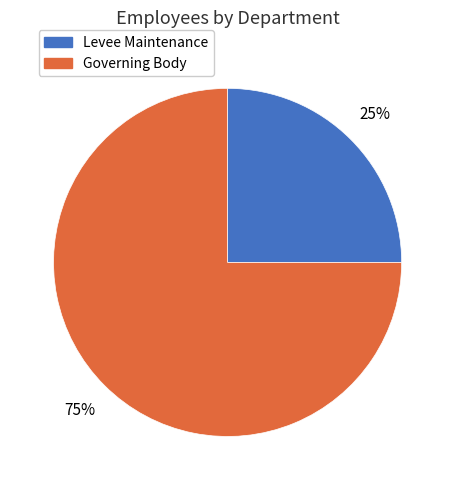

To the nearest percent, what is the combined percentage of Governing Body and Levee Maintenance?

100%